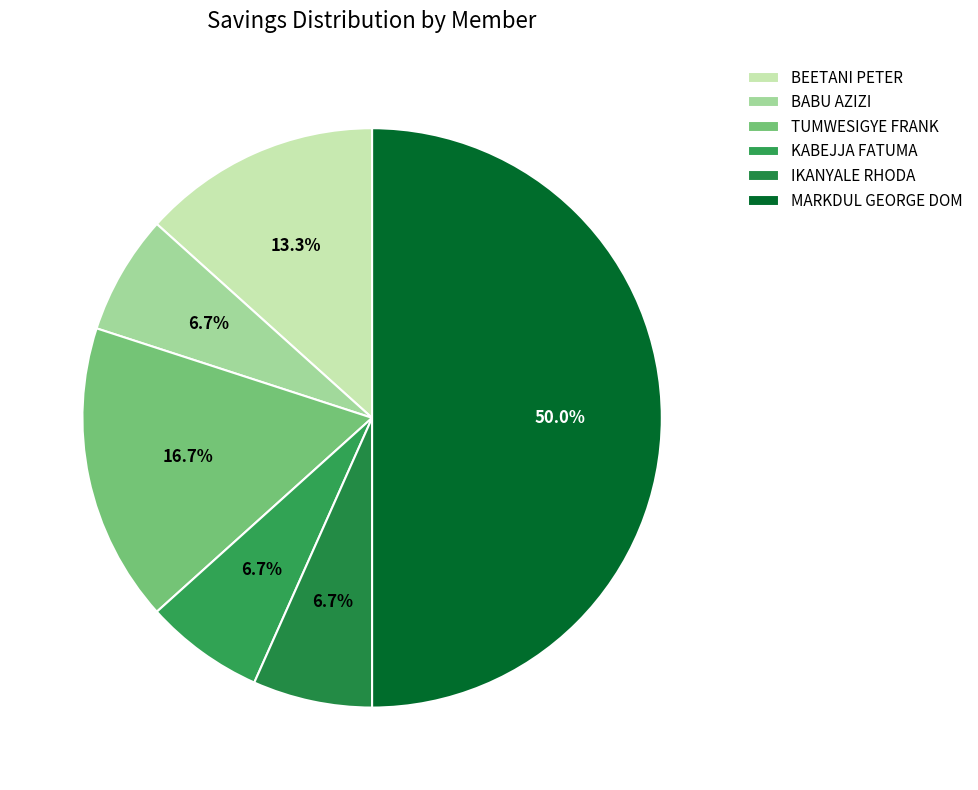

To the nearest percent, what is the difference between the largest and smallest slice percentages?

43%